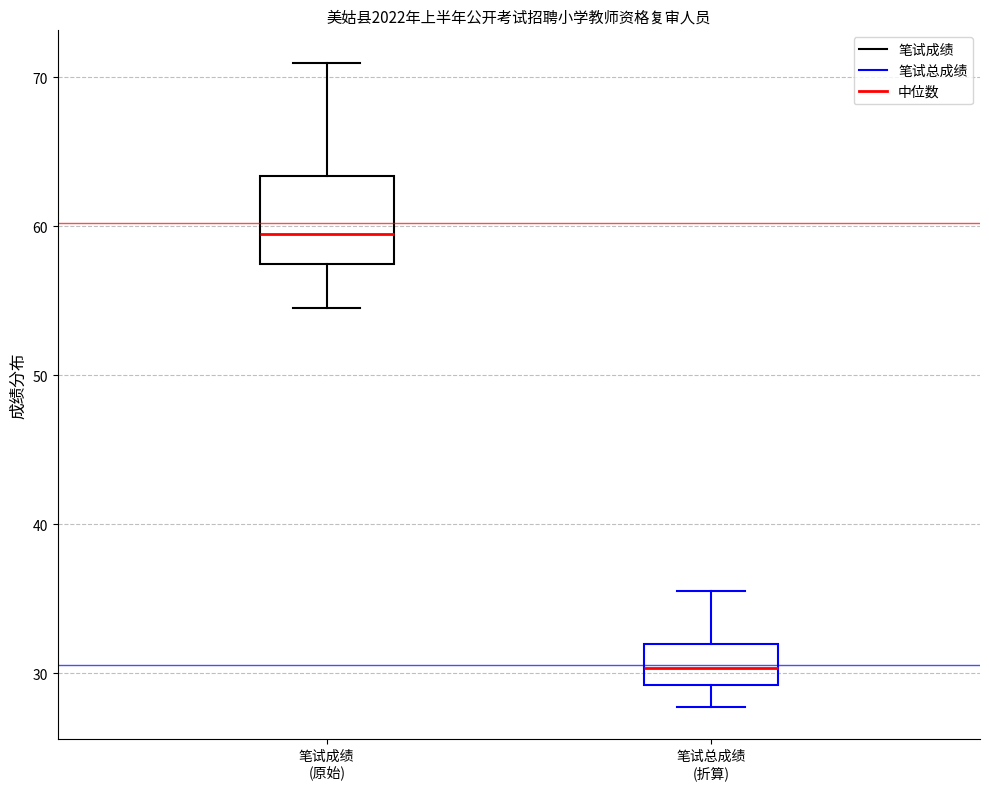

Comparing the boxes themselves (not the whiskers), which one is the tallest?

笔试成绩 (原始)